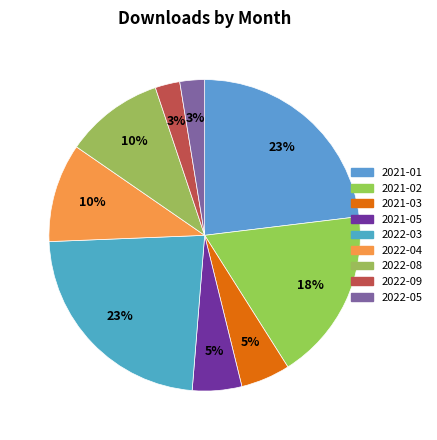

How many slices are in this pie chart?

9